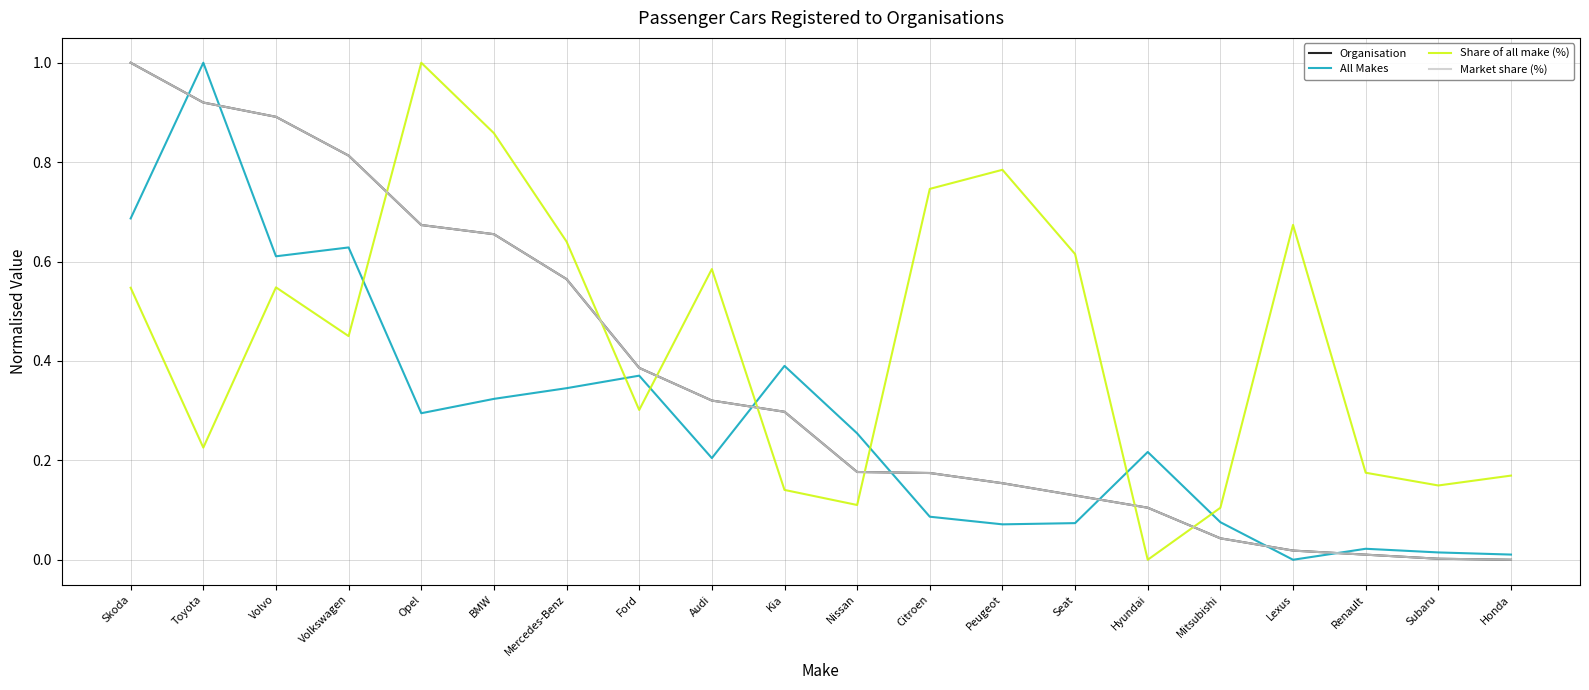

Between BMW and Nissan, which series saw the biggest shift?

Share of all make (%)